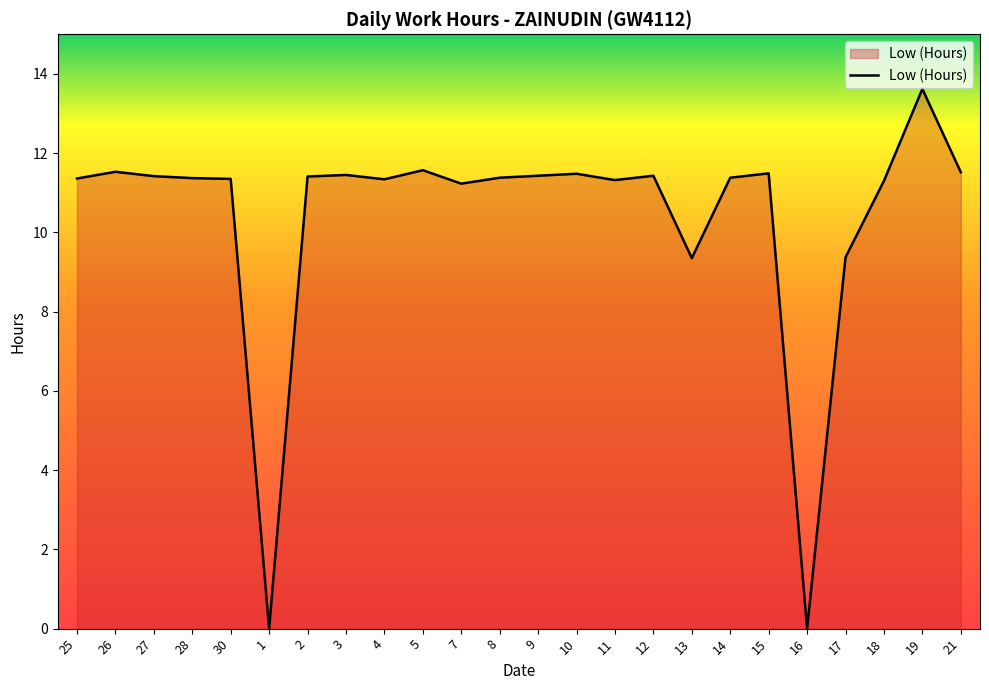

The chart shows a value of 0.0 at 1. True or false?

True